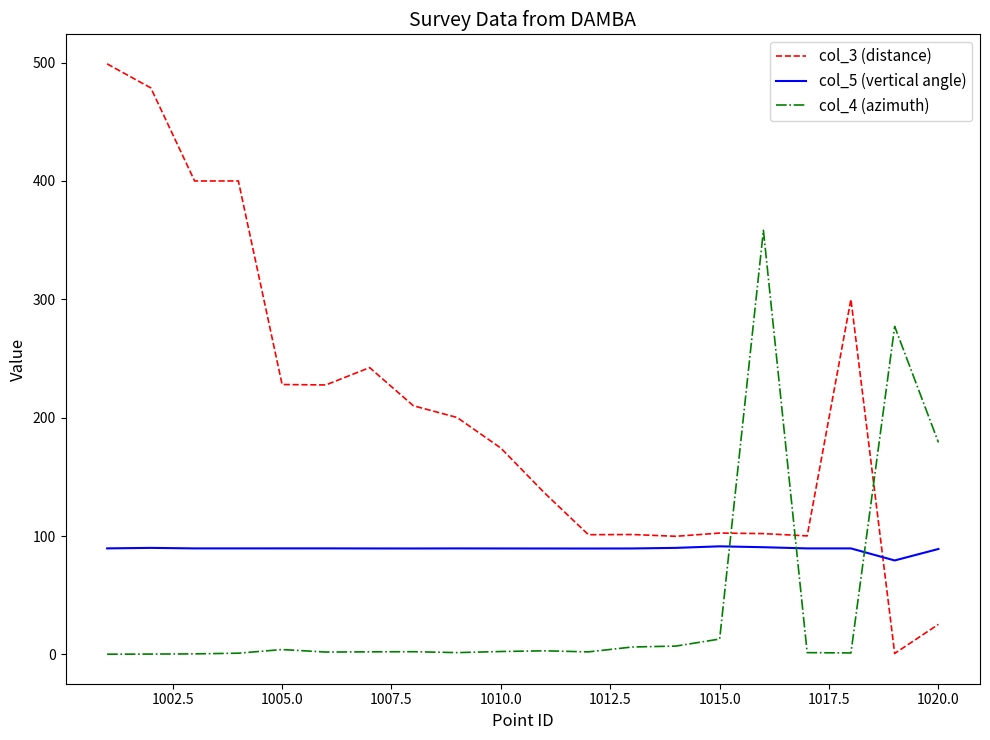

Which series ends up on top after the final intersection of col_5 (vertical angle) and col_4 (azimuth)?

col_4 (azimuth)